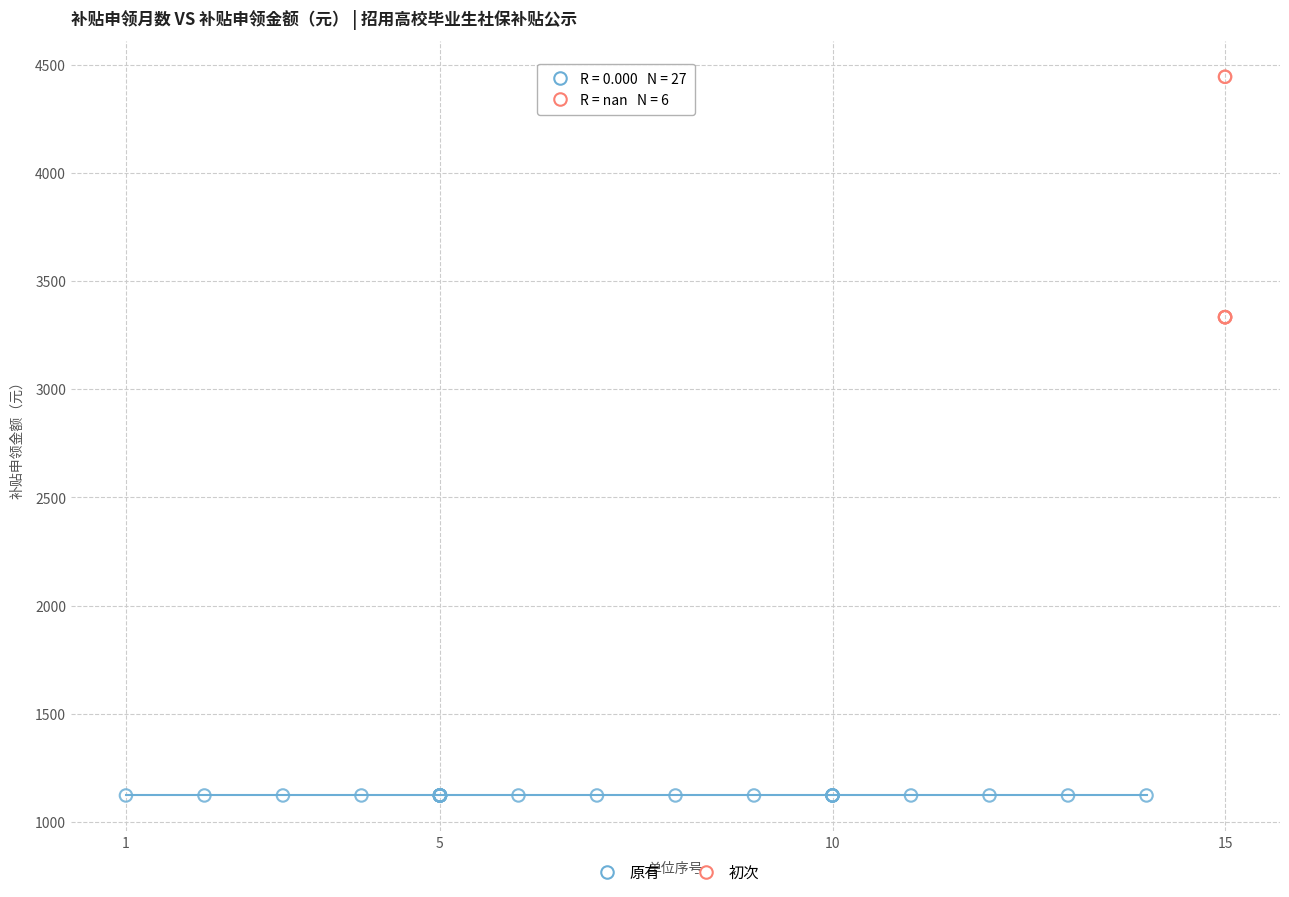

Which series contains the lowest Y value?

原有